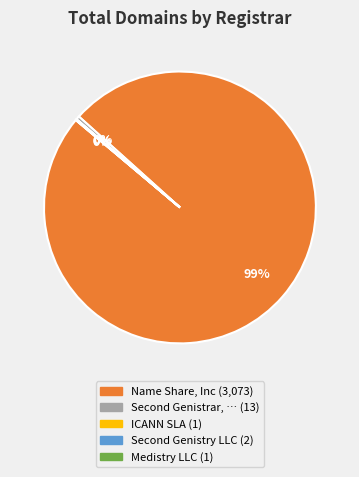

Is there a majority slice in this chart?

Yes